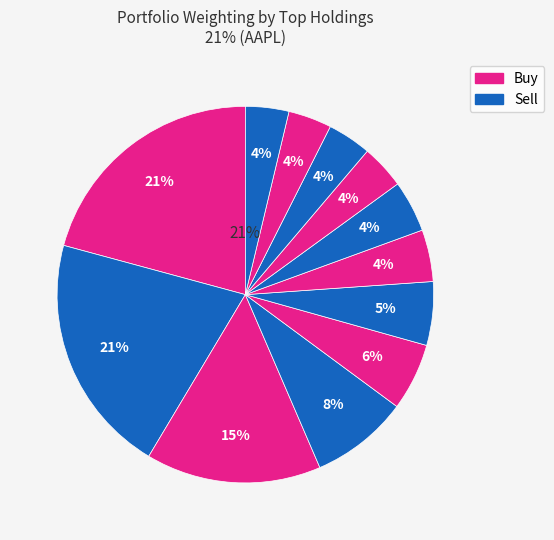

To the nearest percent, what is the average slice percentage?

8%